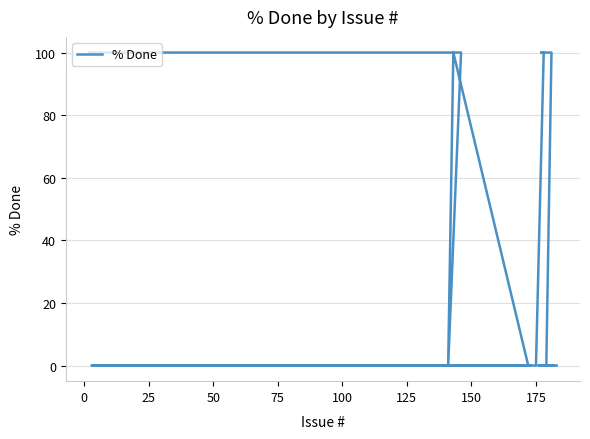

The value at 50 is -54. True or false?

False